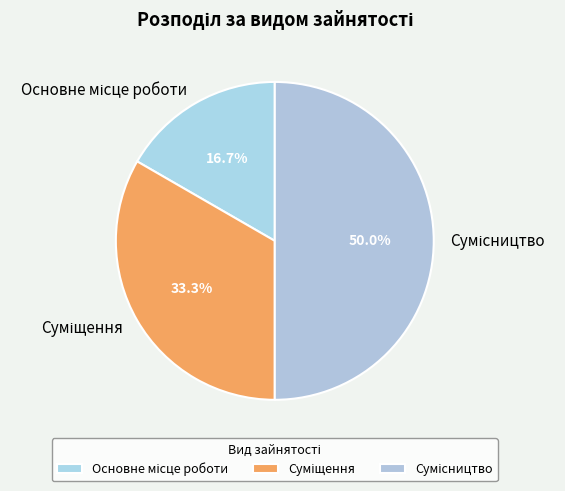

What is the smallest slice in the pie chart?

Основне місце роботи